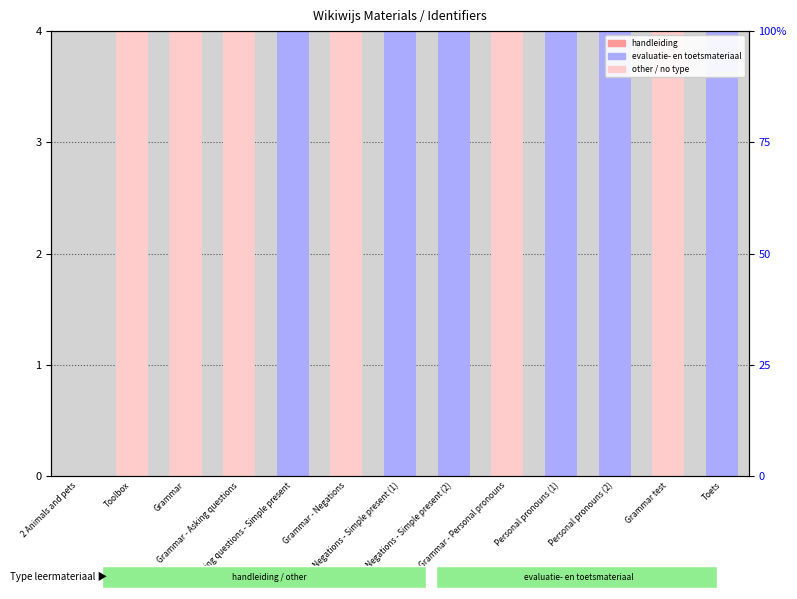

List the labels in order of value, smallest first.

2 Animals and pets, Toolbox, Grammar, Grammar - Asking questions, Grammar - Negations, Grammar - Personal pronouns, Asking questions - Simple present, Negations - Simple present (1), Negations - Simple present (2), Personal pronouns (1), Personal pronouns (2), Grammar test, Toets